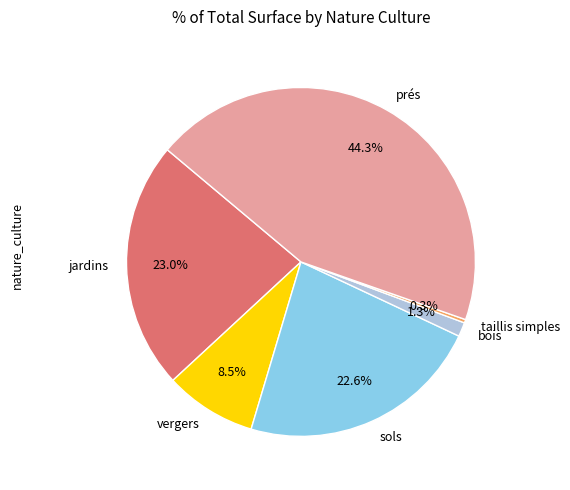

Which category has the smallest portion of the pie?

taillis simples